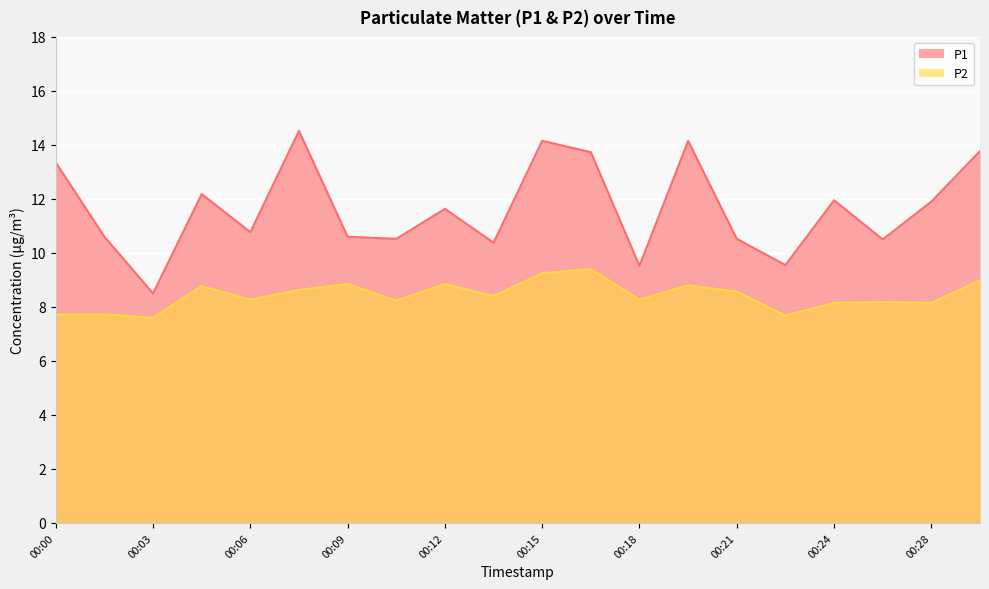

Where is the first local maximum for P1?

00:04